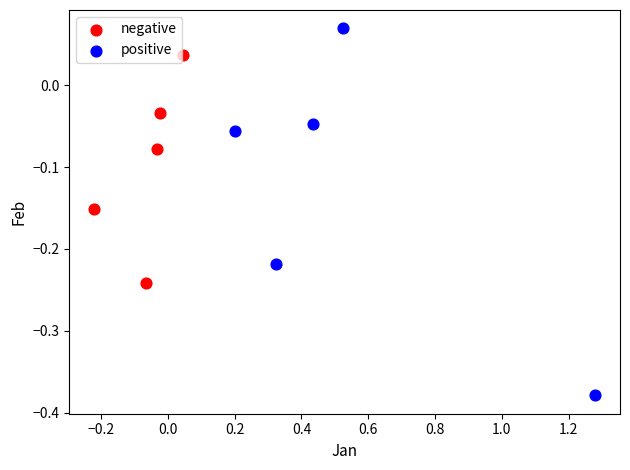

Which series reaches the minimum Y coordinate?

positive